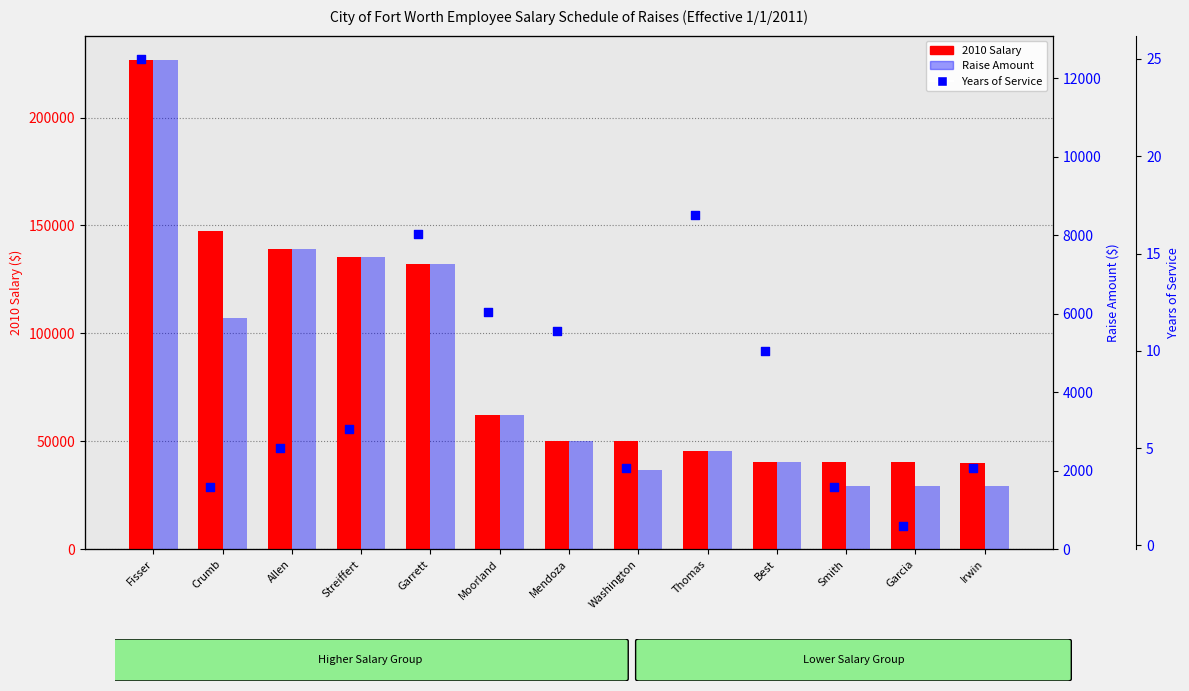

Which series has the largest Y range (max minus min)?

2010 Salary